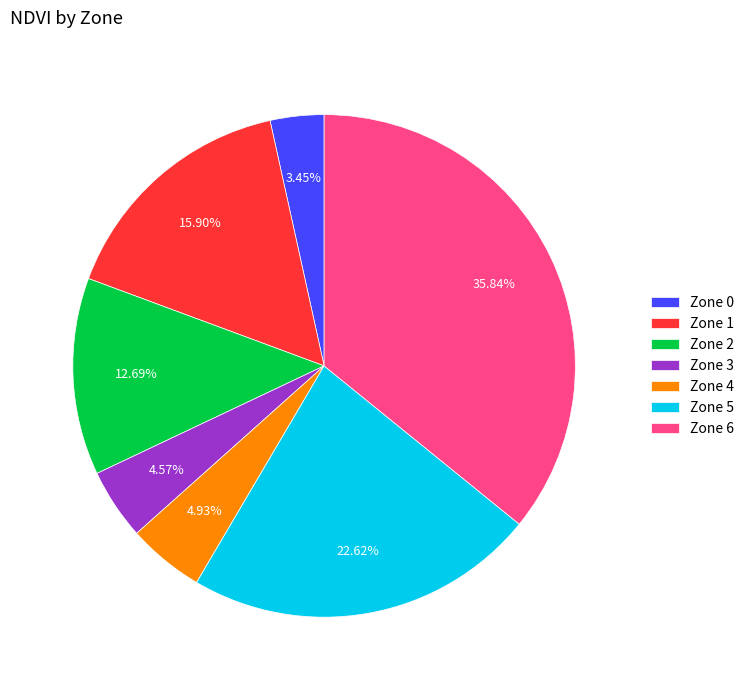

How many segments does this pie chart have?

7